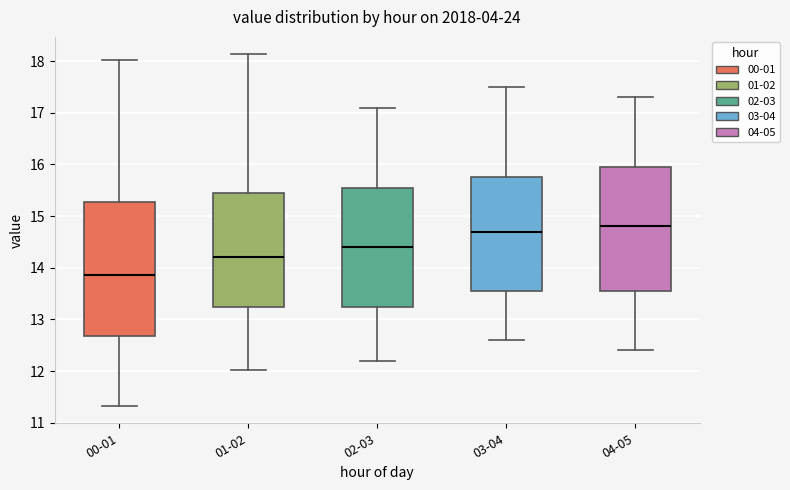

Which box has the lowest median line?

00-01